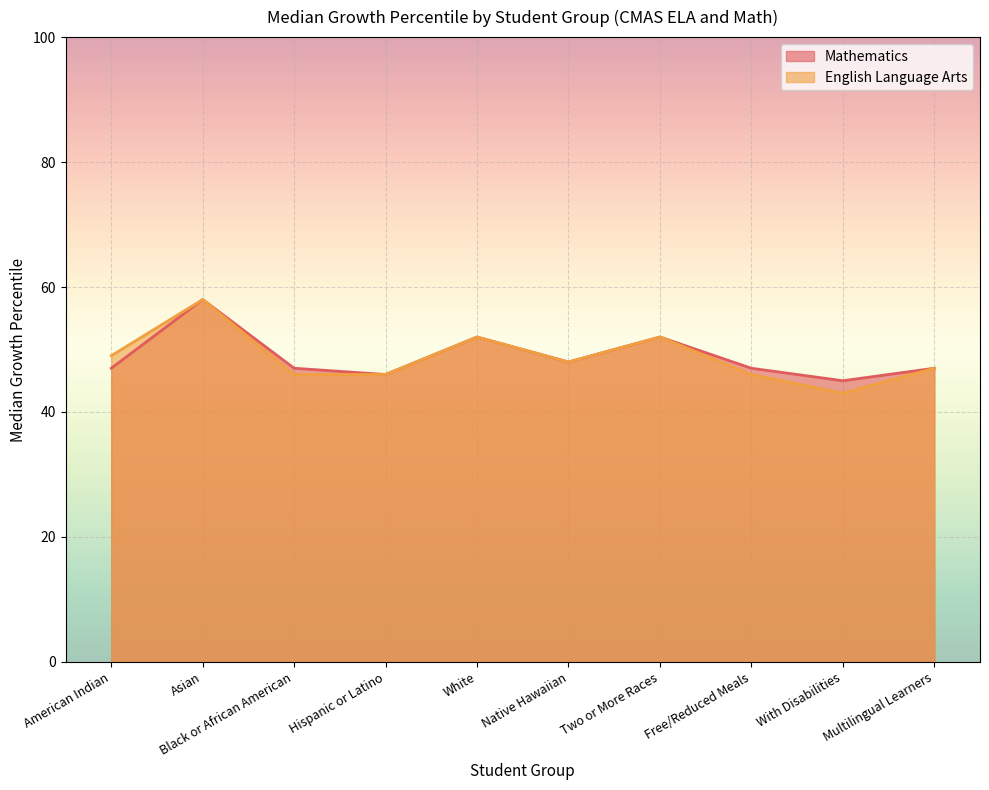

Is the value of English Language Arts at Hispanic or Latino greater than the value of Mathematics at Multilingual Learners?

No